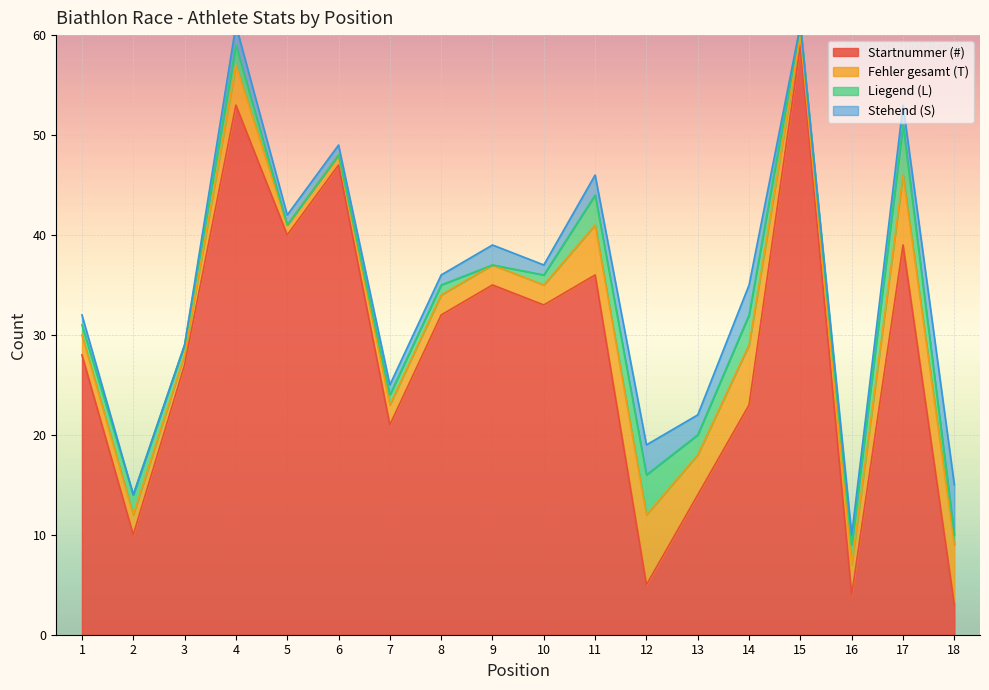

What is the approximate value of Fehler gesamt (T) at 16?

3